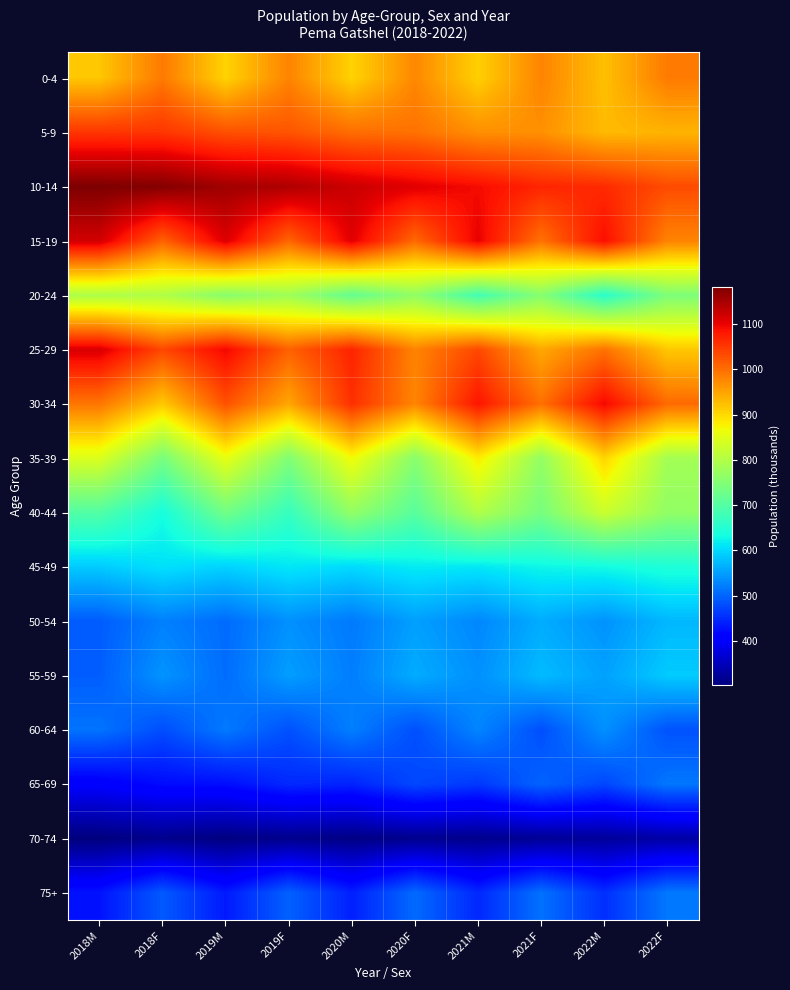

At how many categories does at least one series exceed 1000?

10